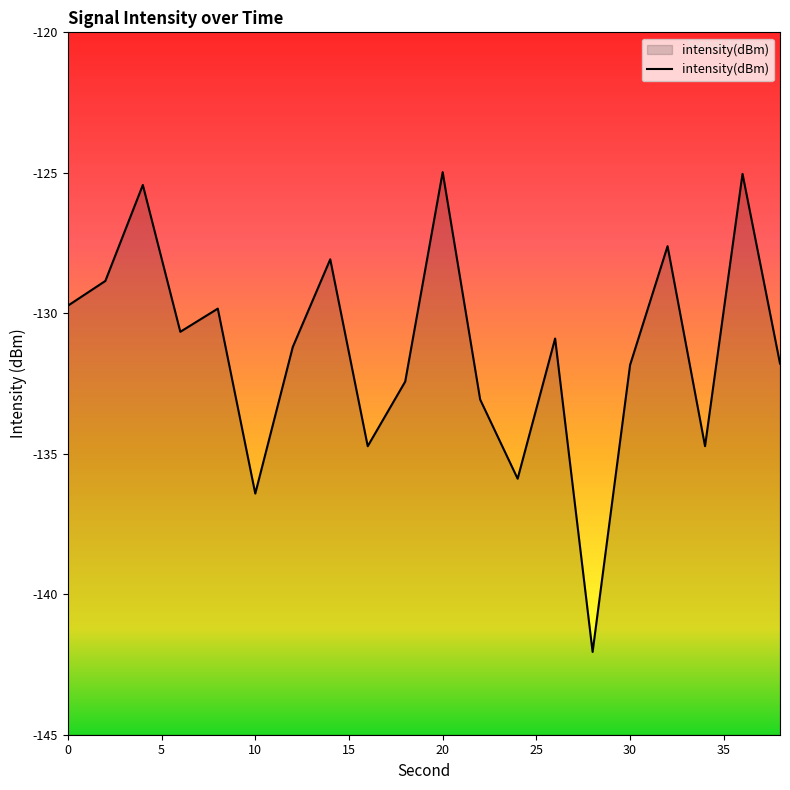

What is the difference between the maximum and minimum values?

17.1